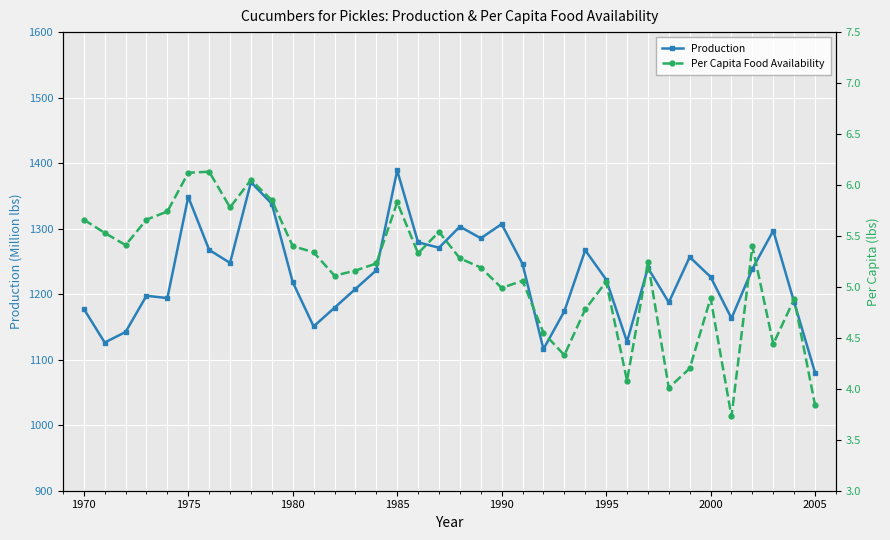

Which category has the highest value in the Production series?

1985